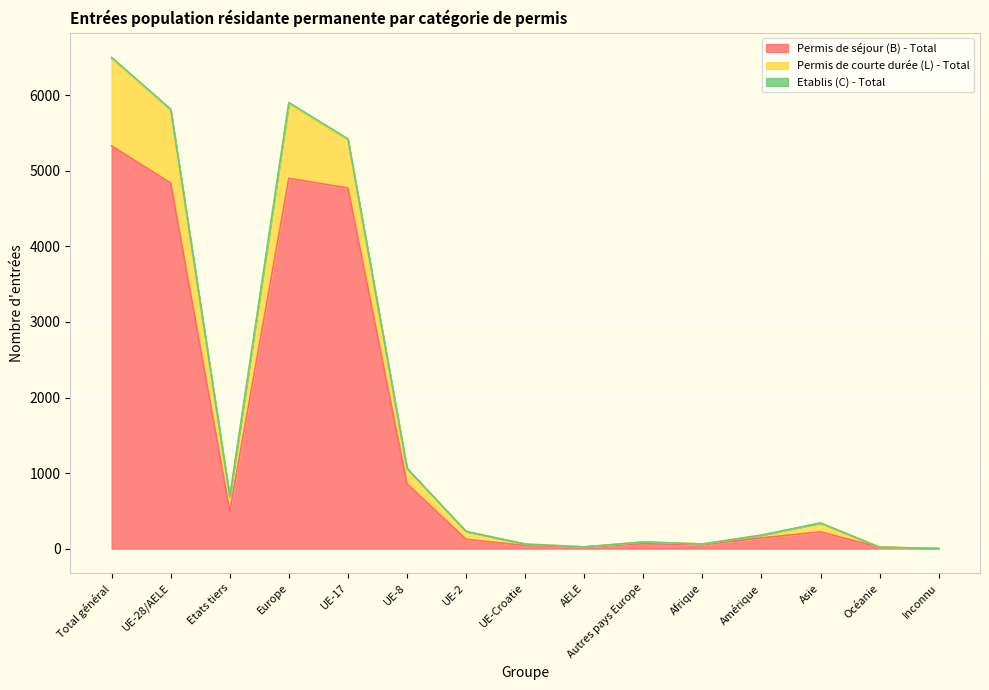

The value of Permis de séjour (B) - Total at UE-28/AELE is 6421. True or false?

False